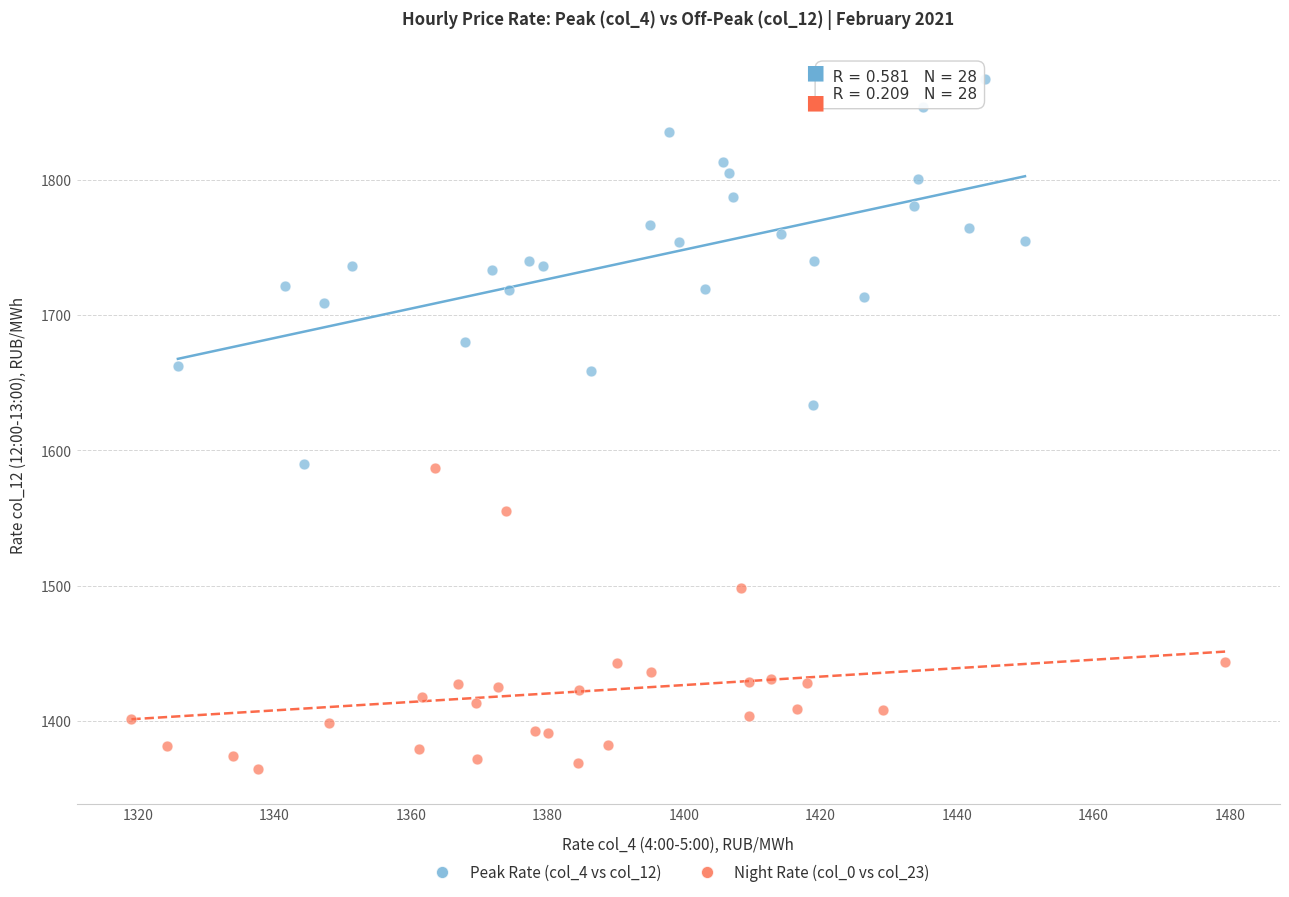

Which series has the widest spread of Y values?

Peak Rate (col_4 vs col_12)